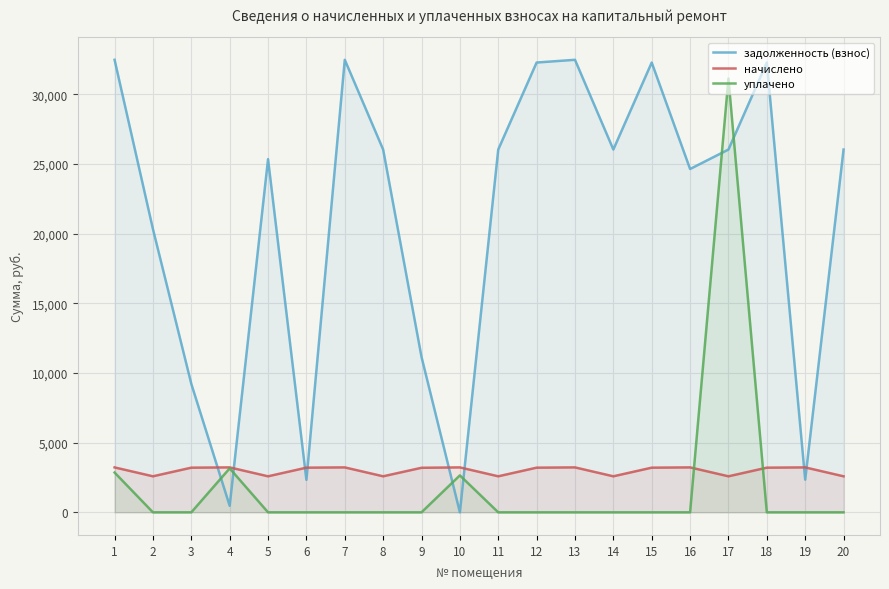

Which series changed the most between 16 and 17?

уплачено